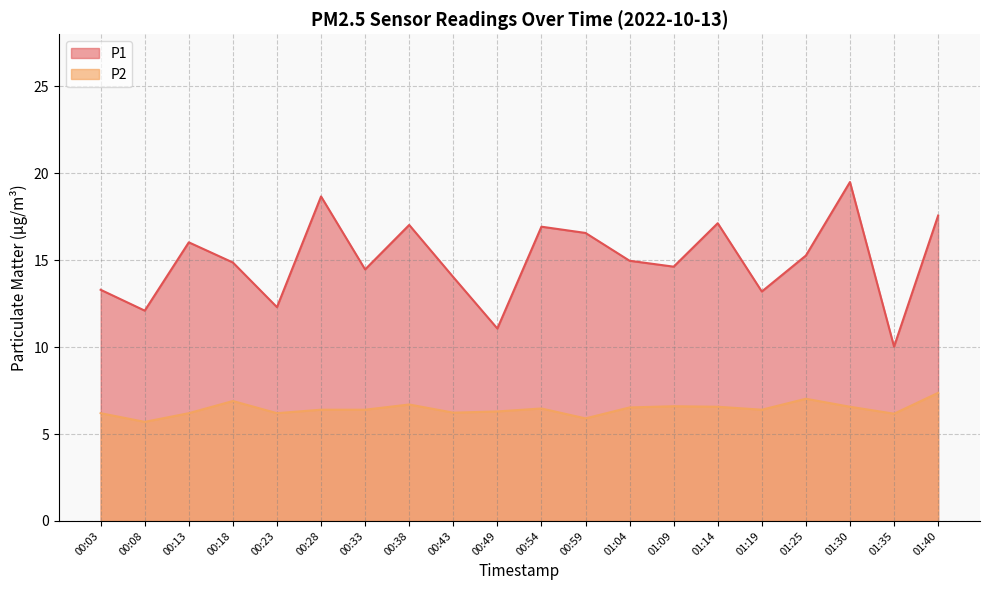

What is the value of the P1 point at the 15th from the left?

17.1